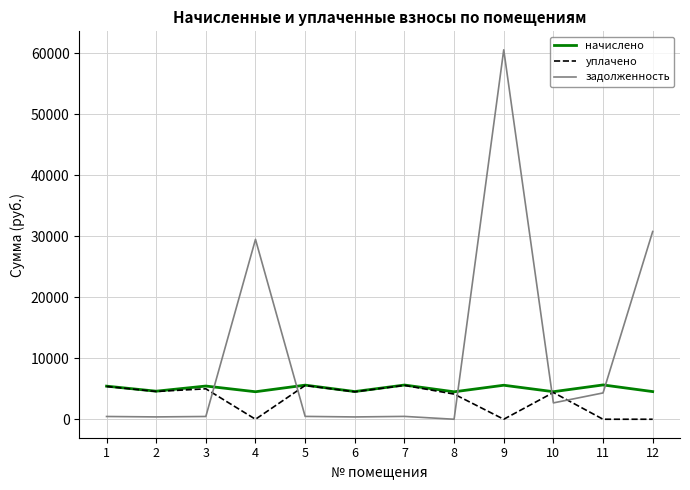

What is the sum of the уплачено values at 8 and 10?

8503.0